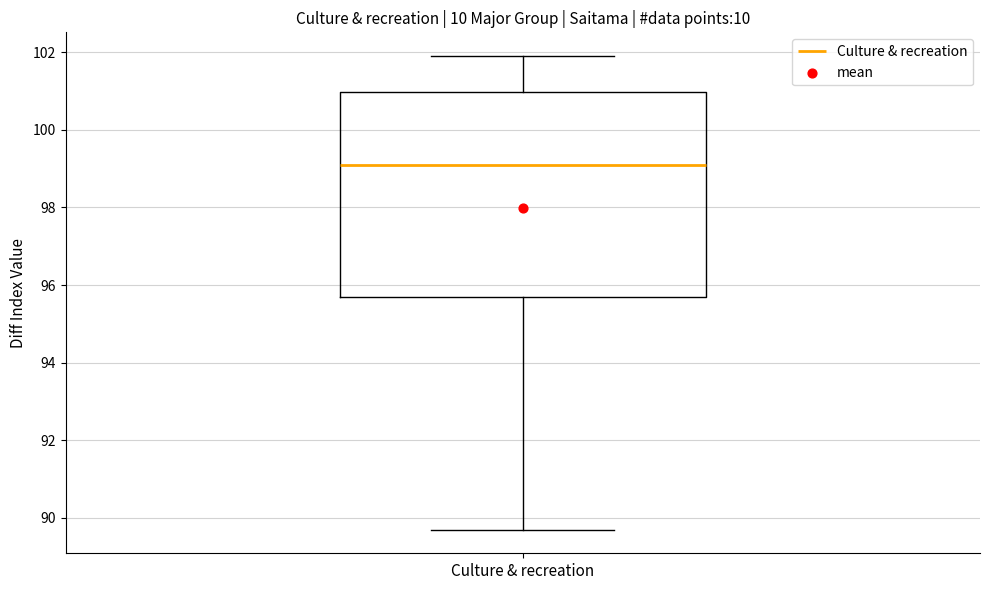

Read this box plot against the y-axis: the position of the median line, the range covered by the box, and the ends of both whiskers. The values are not printed on the chart, so give them approximately, as read against the axis.

median 99.2, box 95.8 to 101.0, whiskers 89.8 to 102.0